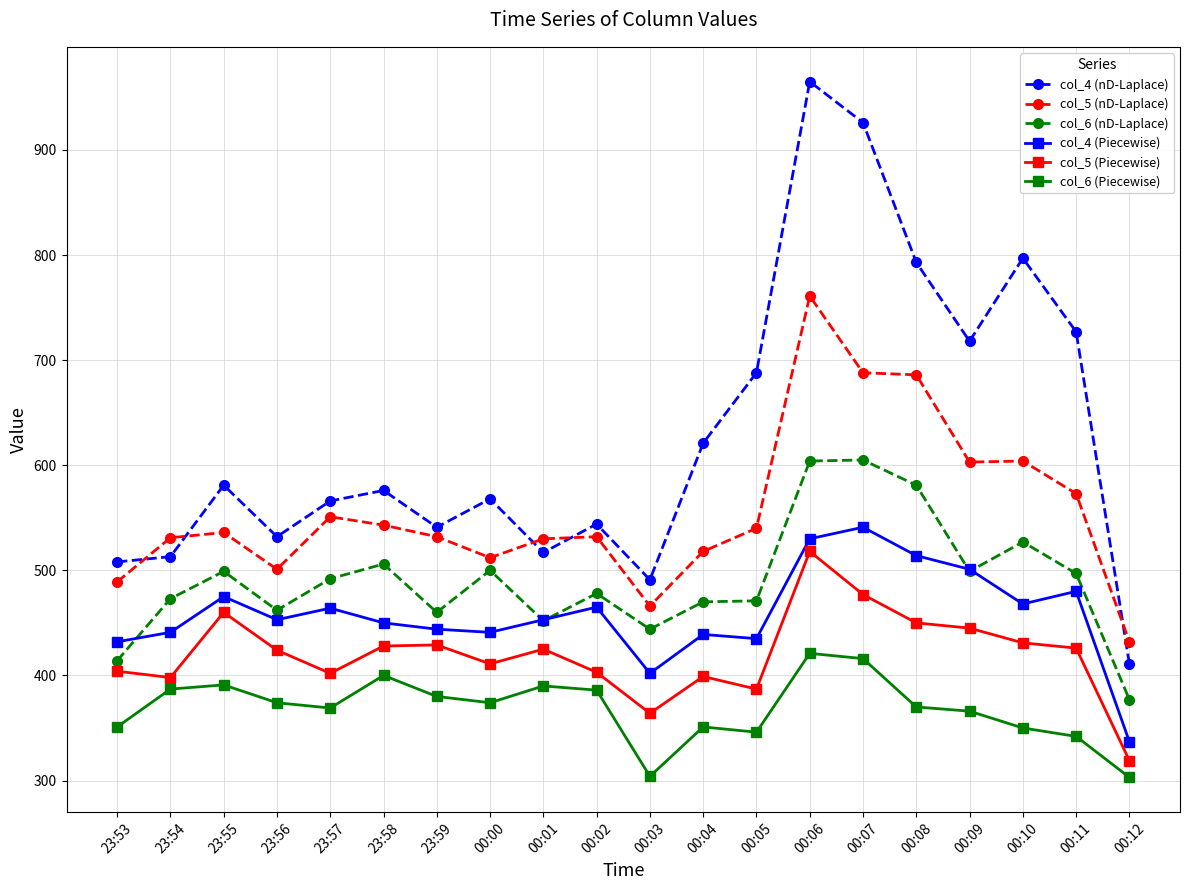

At which category does col_4 (Piecewise) reach its first local valley?

23:56